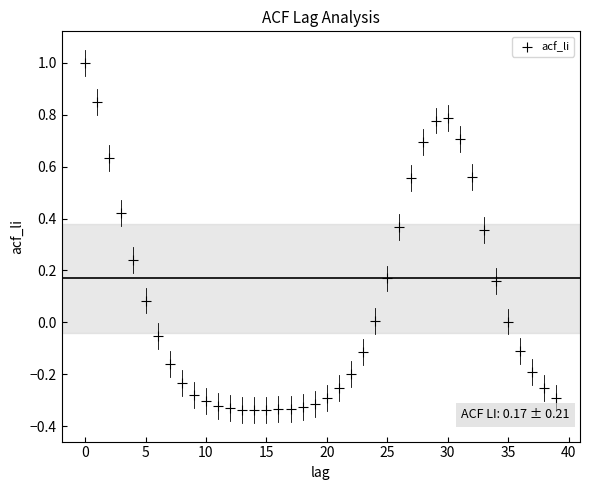

What is the range of Y values (max minus min)?

1.3